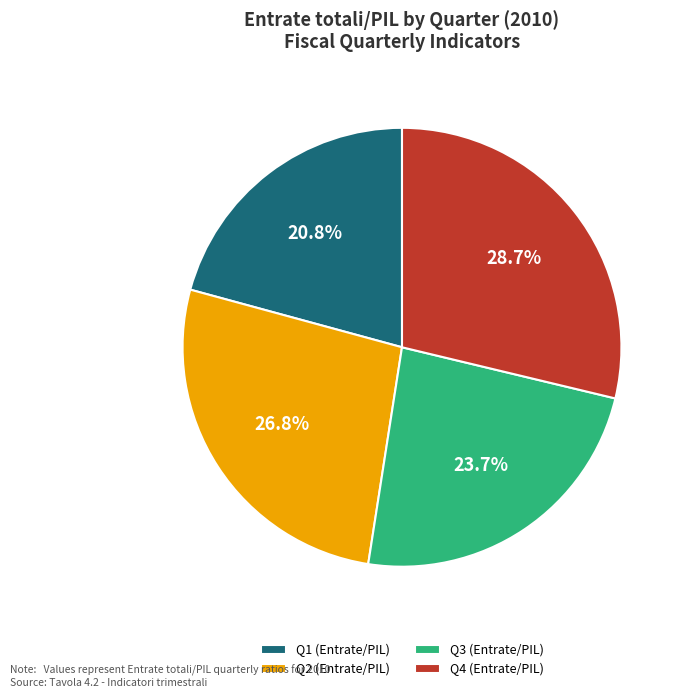

How many segments does this pie chart have?

4